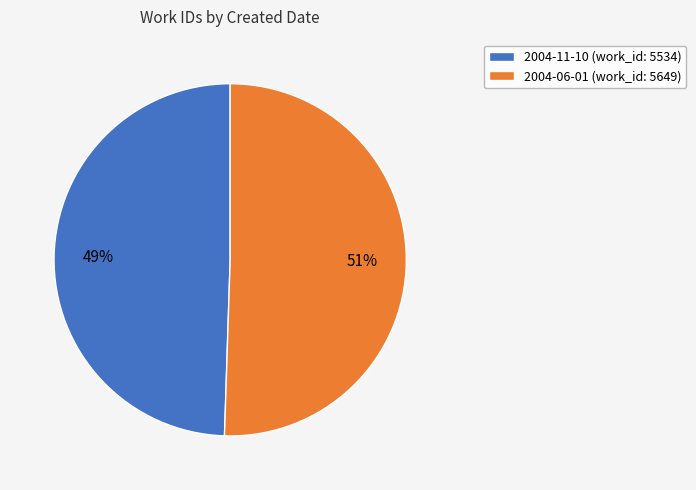

How many segments does this pie chart have?

2